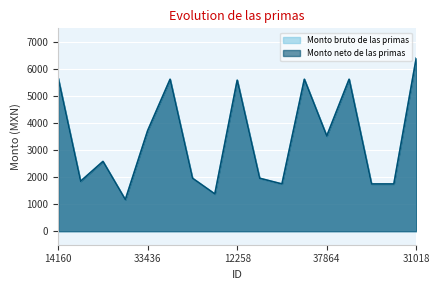

What is the sum of all Monto bruto de las primas values?

57828.2